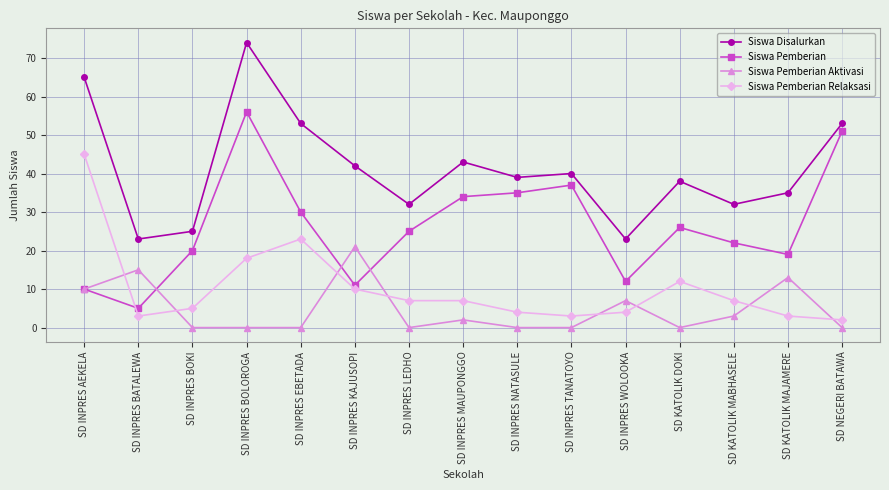

Reading left to right, transcribe all the data shown in this chart.

Siswa Disalurkan: 65	23	25	74	53	42	32	43	39	40	23	38	32	35	53
Siswa Pemberian: 10	5	20	56	30	11	25	34	35	37	12	26	22	19	51
Siswa Pemberian Aktivasi: 10	15	0	0	0	21	0	2	0	0	7	0	3	13	0
Siswa Pemberian Relaksasi: 45	3	5	18	23	10	7	7	4	3	4	12	7	3	2